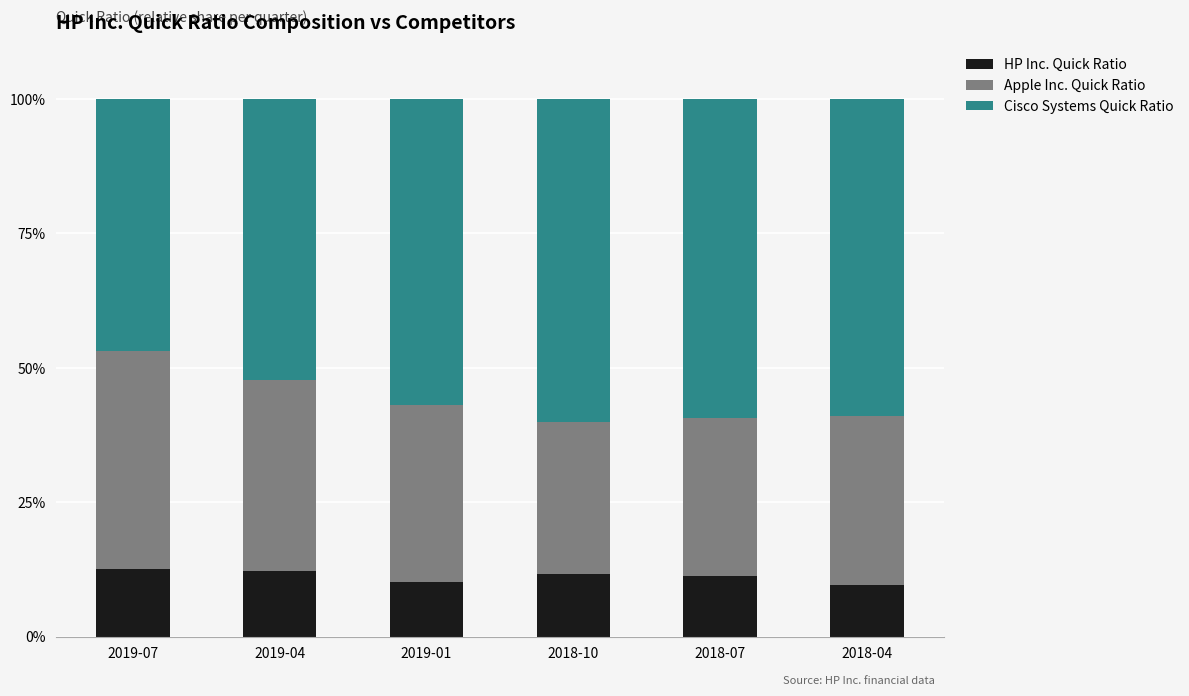

What is the minimum value for HP Inc. Quick Ratio?

9.6